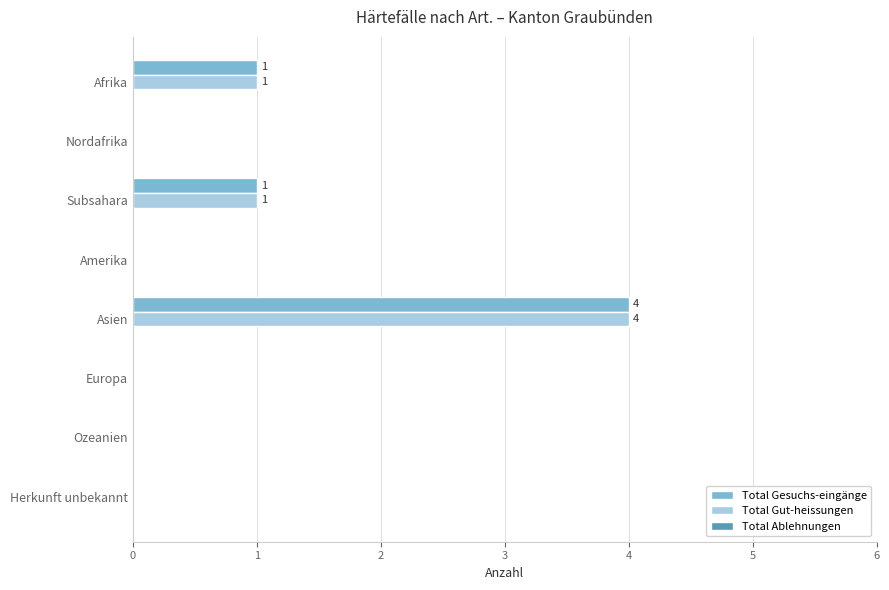

Count the Total Gesuchs-eingänge values in the range 0 to 1.

7